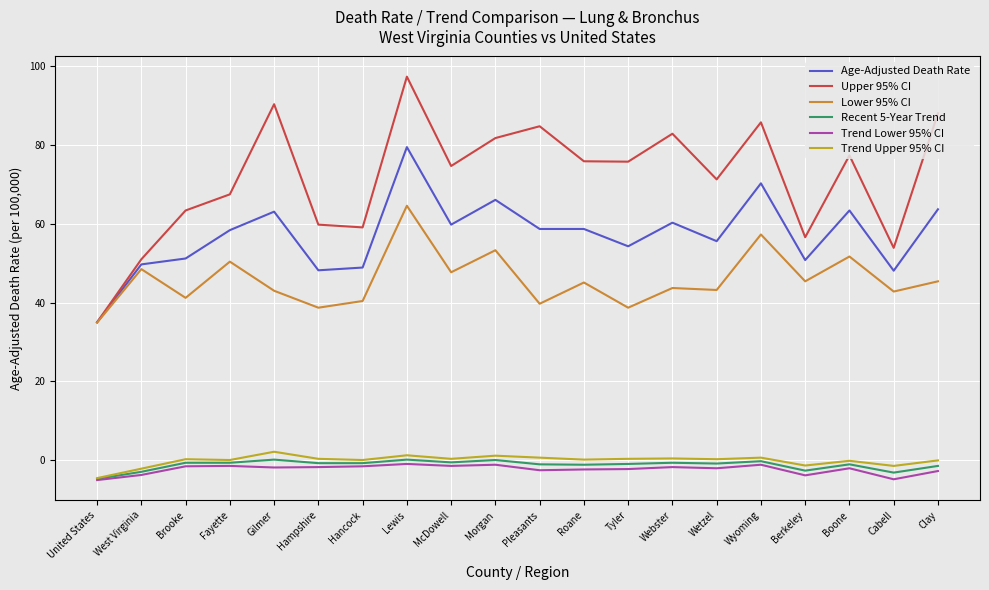

How many lines are shown in the chart?

6